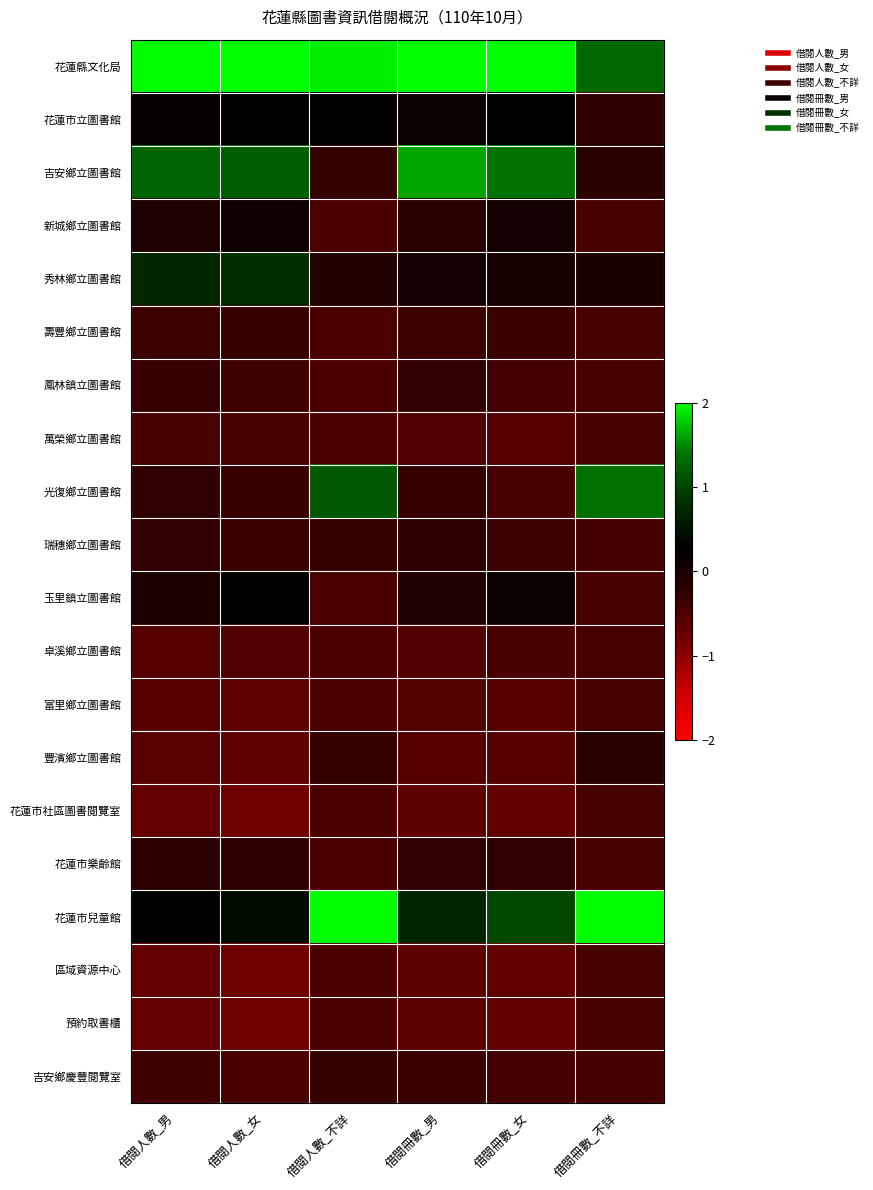

List the series in order of their peak value, lowest first.

萬榮鄉立圖書館, 卓溪鄉立圖書館, 富里鄉立圖書館, 花蓮市社區圖書閱覽室, 區域資源中心, 預約取書櫃, 壽豐鄉立圖書館, 吉安鄉慶豐閱覽室, 鳳林鎮立圖書館, 瑞穗鄉立圖書館, 花蓮市樂齡館, 豐濱鄉立圖書館, 新城鄉立圖書館, 玉里鎮立圖書館, 花蓮市立圖書館, 秀林鄉立圖書館, 光復鄉立圖書館, 吉安鄉立圖書館, 花蓮市兒童館, 花蓮縣文化局